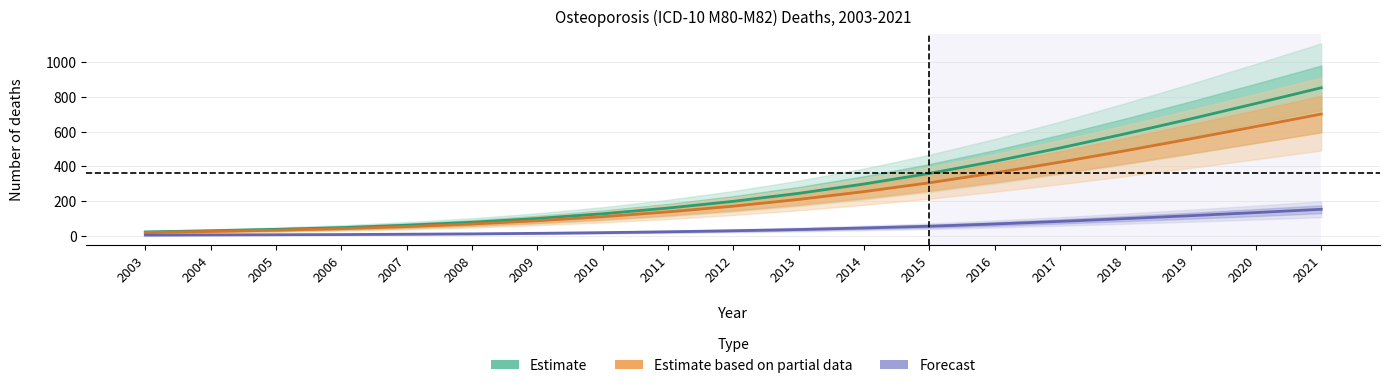

Rank the series by their maximum value, from lowest to highest.

Males (Forecast), Females (Partial data), Persons (Estimate)